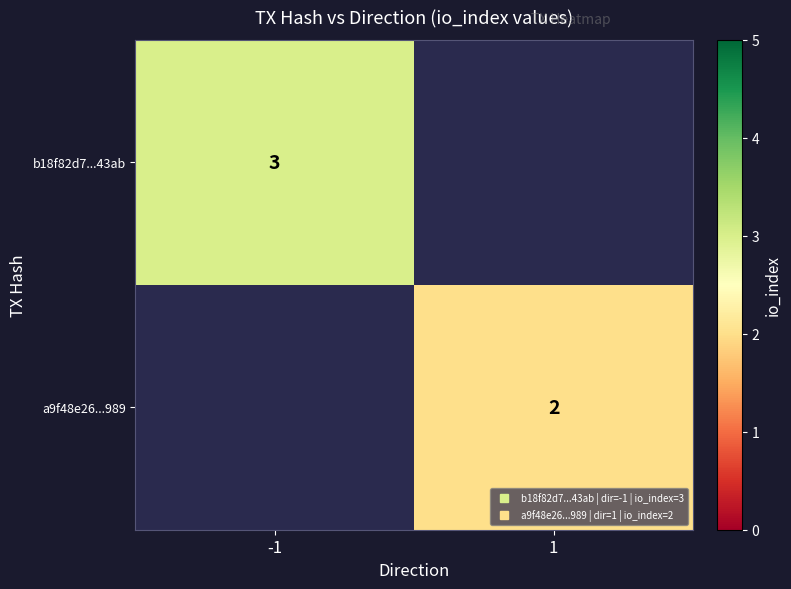

At 1, list the series in order from smallest to largest.

b18f82d7...43ab, a9f48e26...989